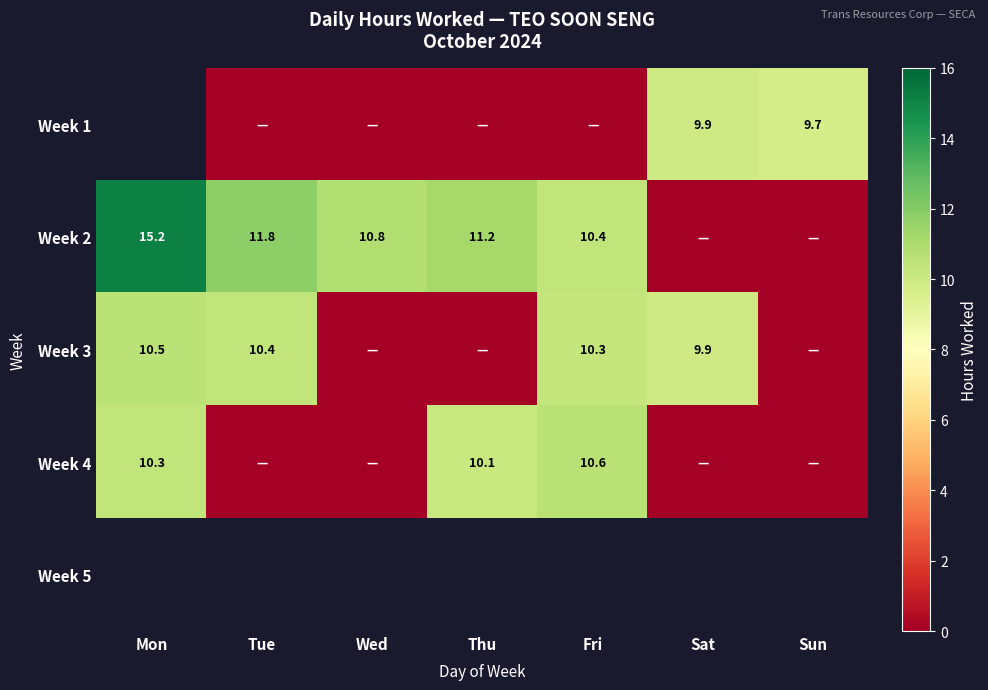

Is it true that Week 3 equals 5.4 at Mon?

False